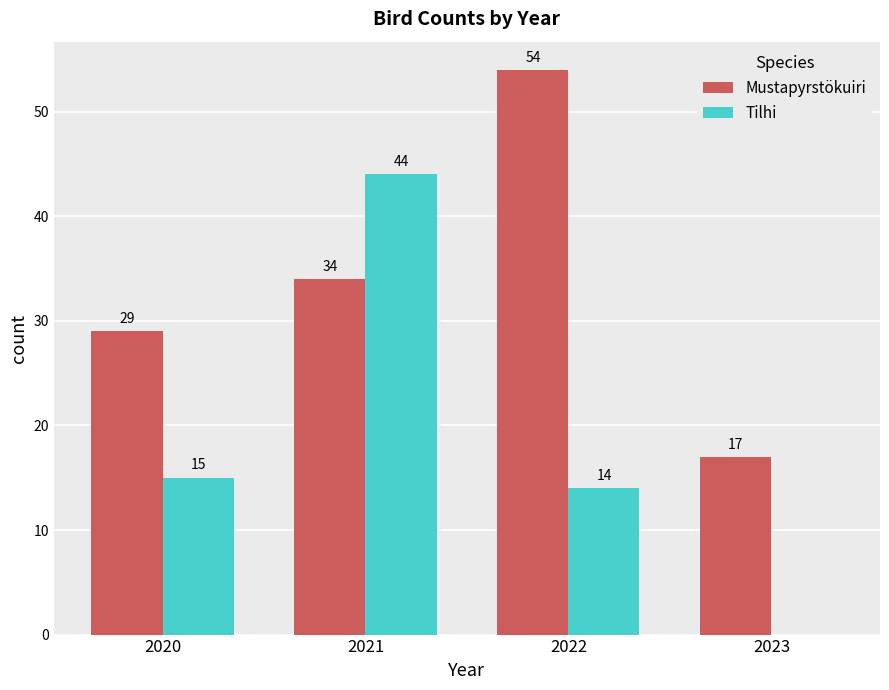

What are all the series names shown in the legend?

Mustapyrstökuiri, Tilhi